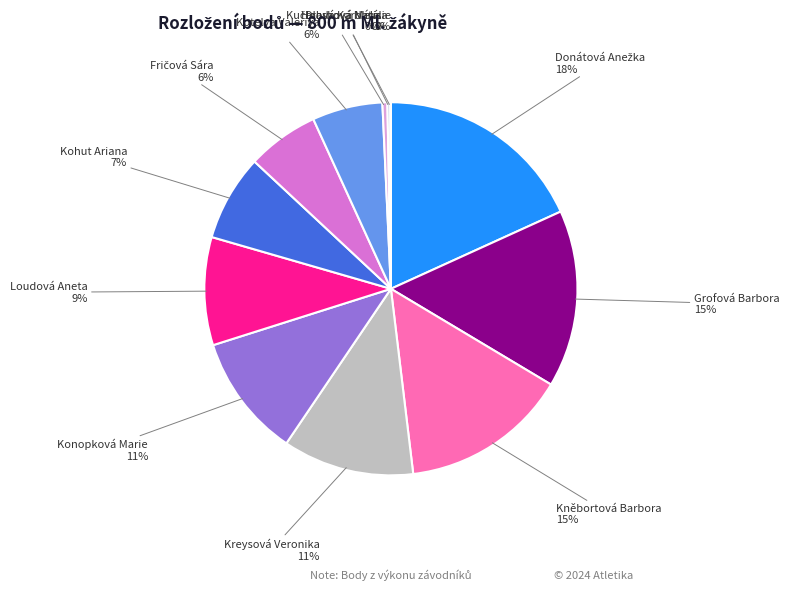

Is there any slice that represents more than half of the pie?

No